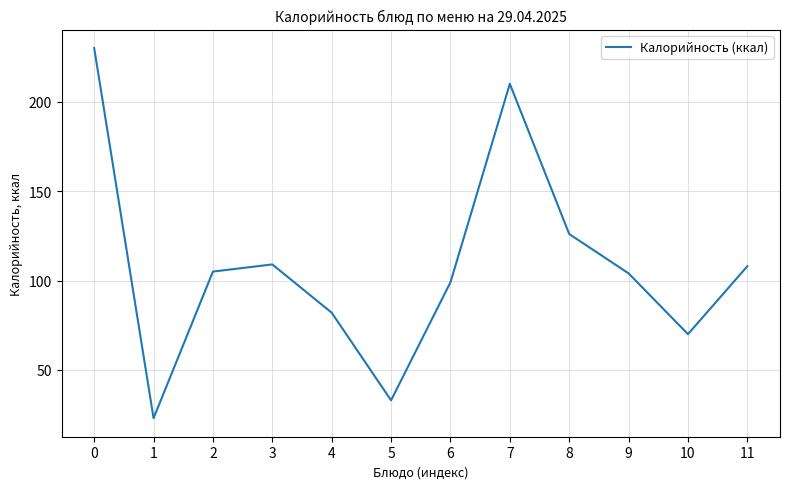

Count the number of data series in this chart.

1